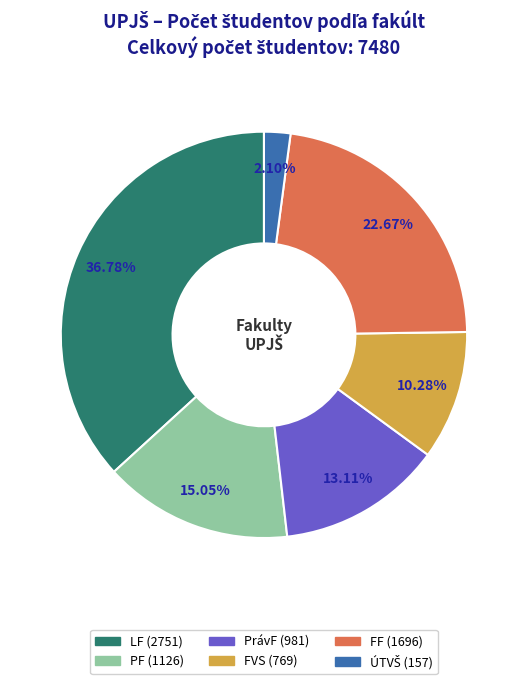

To the nearest percent, what portion does LF represent?

37%